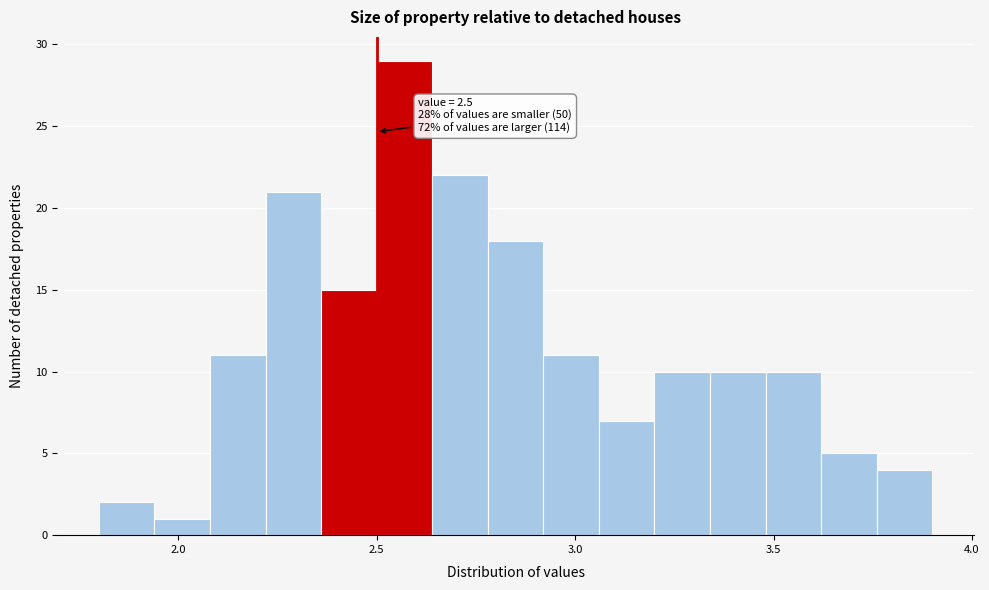

Around what value on the x-axis is the tallest bar? Give the approximate position of its centre, as read against the axis.

2.55